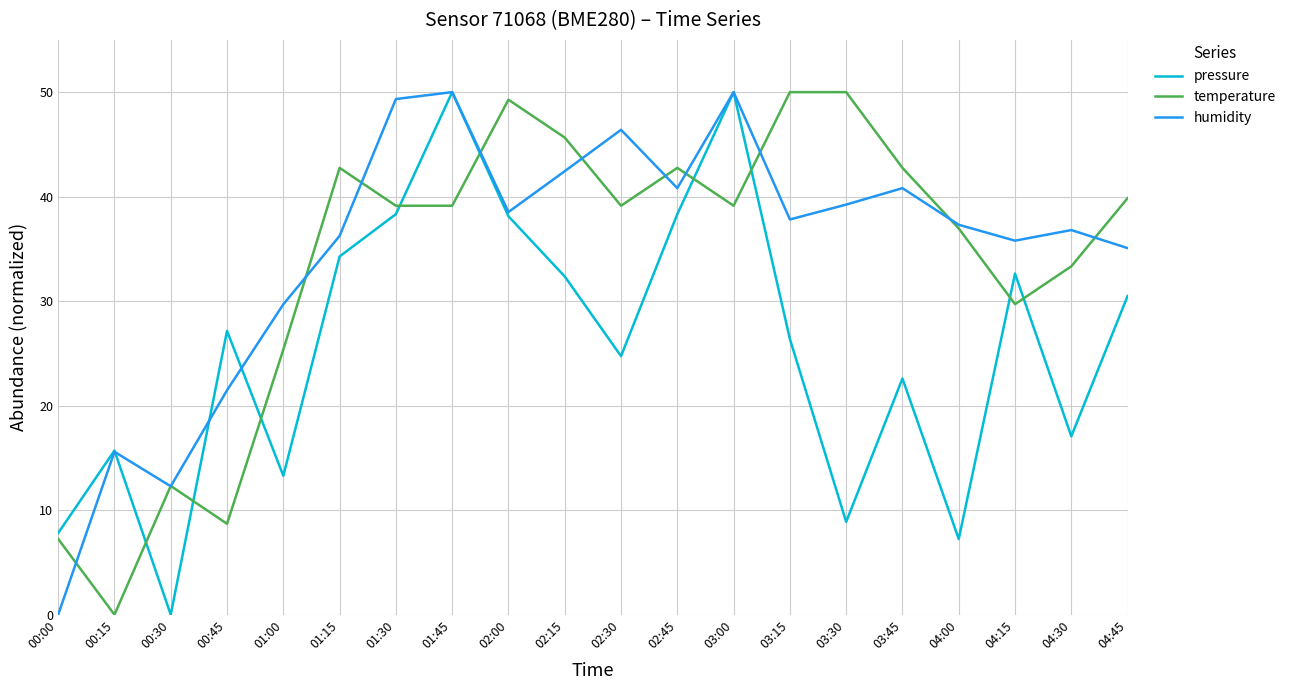

Where does the pressure series first go above 27?

00:45